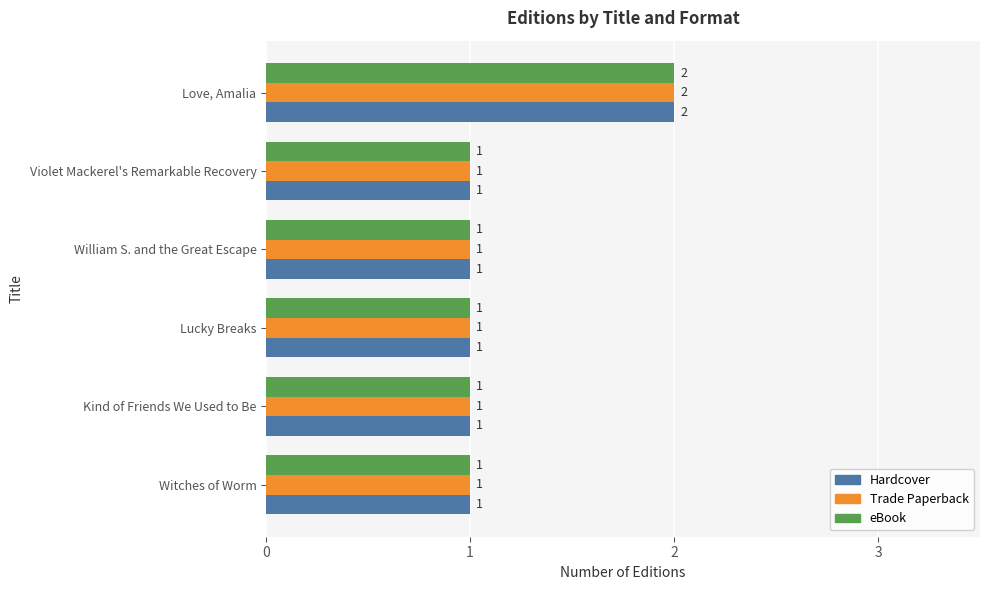

At which category does the chart reach its peak across all series?

Love, Amalia